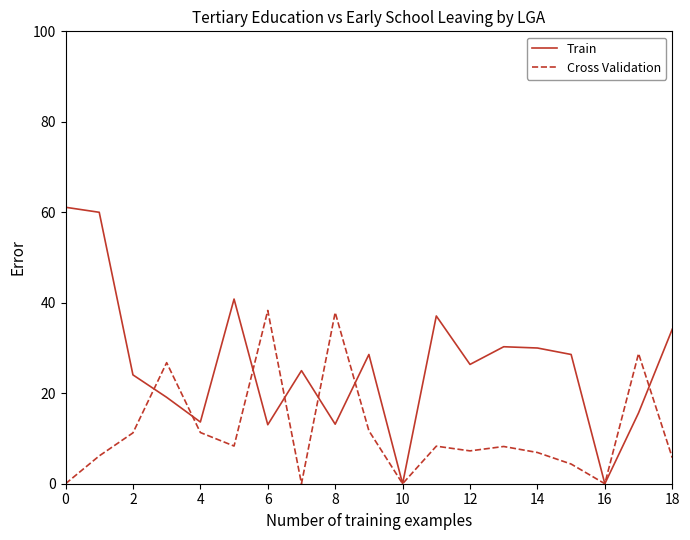

What is the greatest value displayed?

61.1